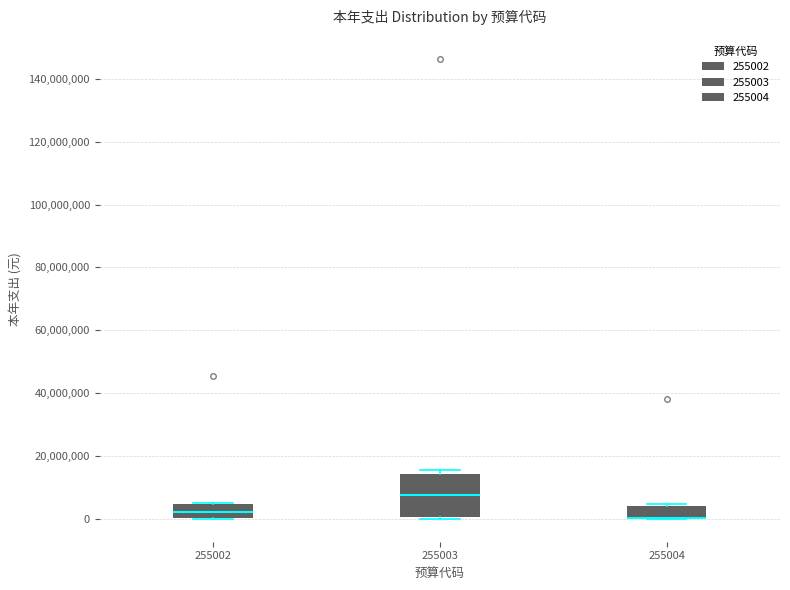

Comparing the boxes themselves (not the whiskers), which one is the tallest?

255003